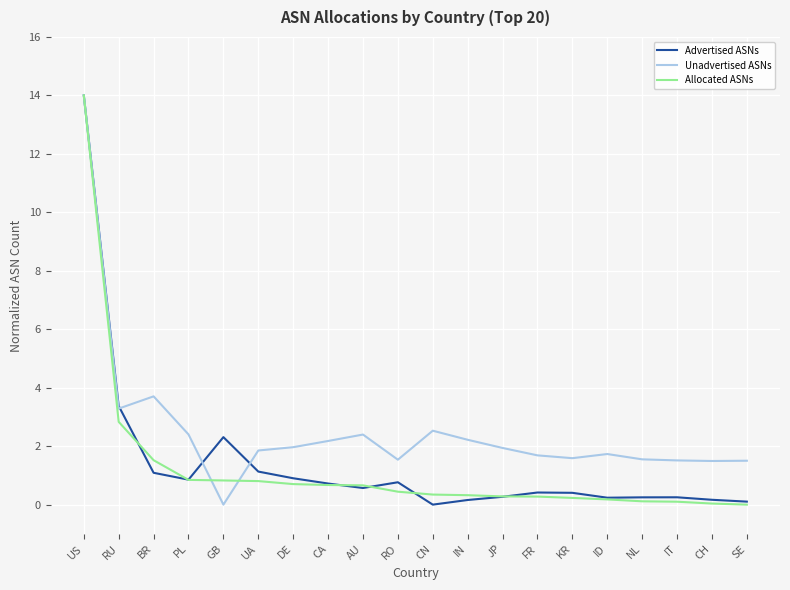

What position from the left is CH?

19